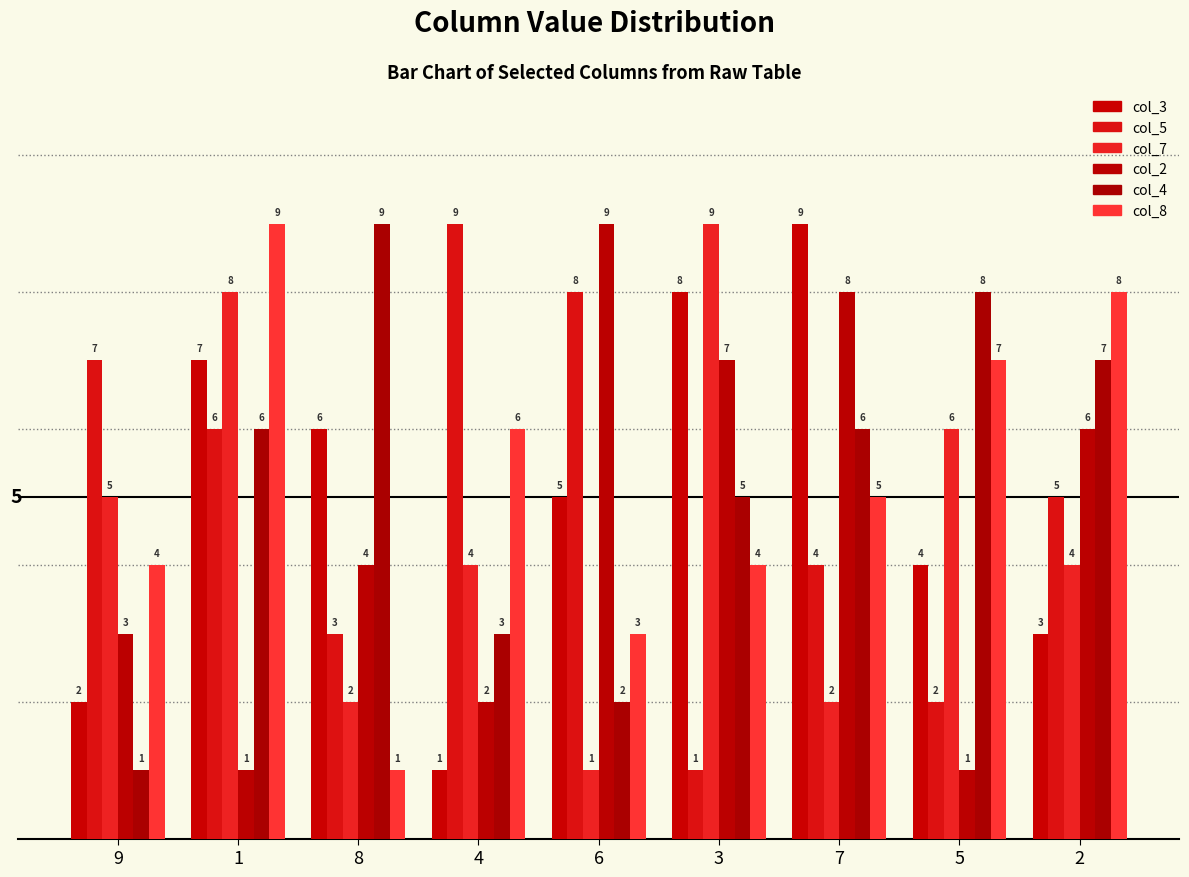

Reading left to right, transcribe all the data shown in this chart.

col_3: 9=2	1=7	8=6	4=1	6=5	3=8	7=9	5=4	2=3
col_5: 9=7	1=6	8=3	4=9	6=8	3=1	7=4	5=2	2=5
col_7: 9=5	1=8	8=2	4=4	6=1	3=9	7=2	5=6	2=4
col_2: 9=3	1=1	8=4	4=2	6=9	3=7	7=8	5=1	2=6
col_4: 9=1	1=6	8=9	4=3	6=2	3=5	7=6	5=8	2=7
col_8: 9=4	1=9	8=1	4=6	6=3	3=4	7=5	5=7	2=8